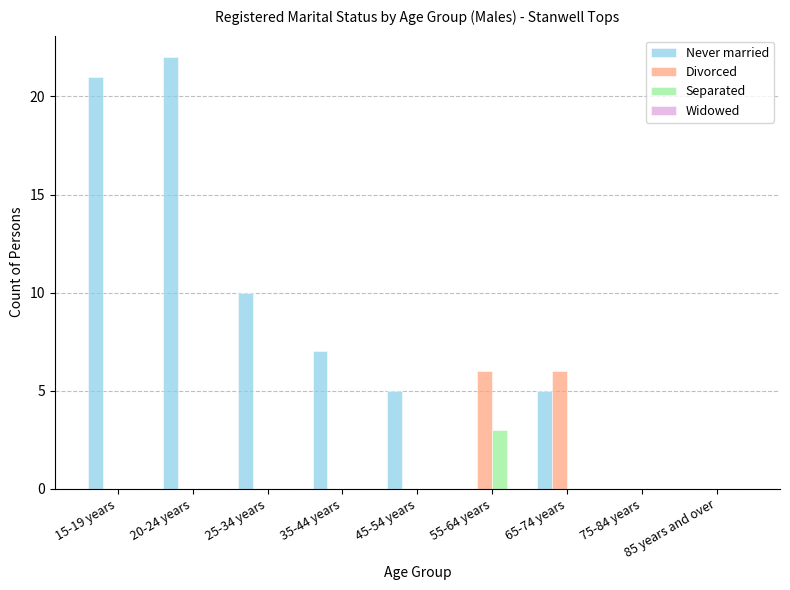

Between 20-24 years and 75-84 years, which series saw the biggest shift?

Never married